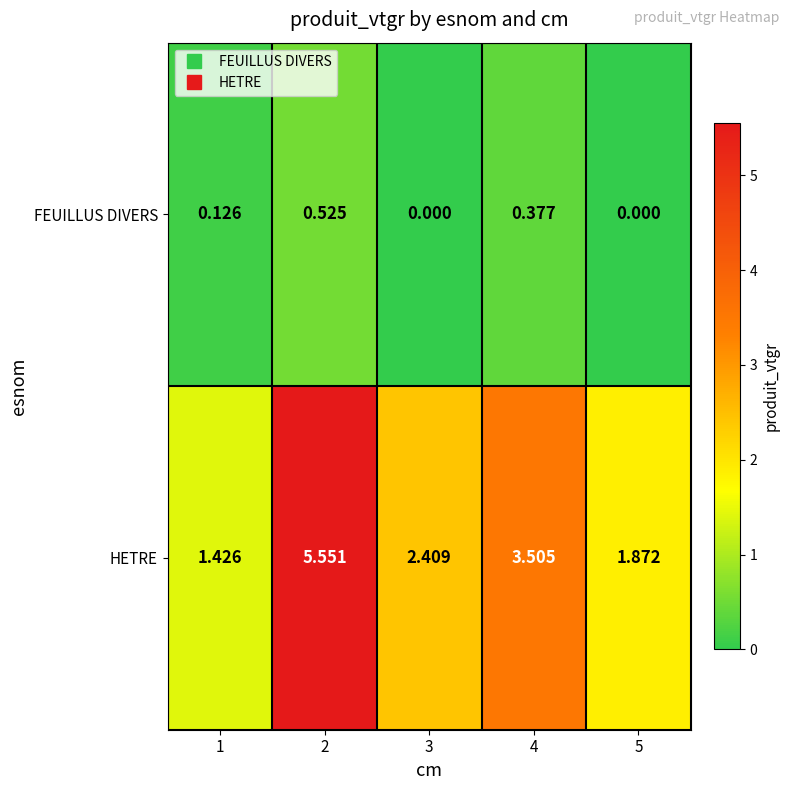

List the series in order of their peak value, highest first.

HETRE, FEUILLUS DIVERS